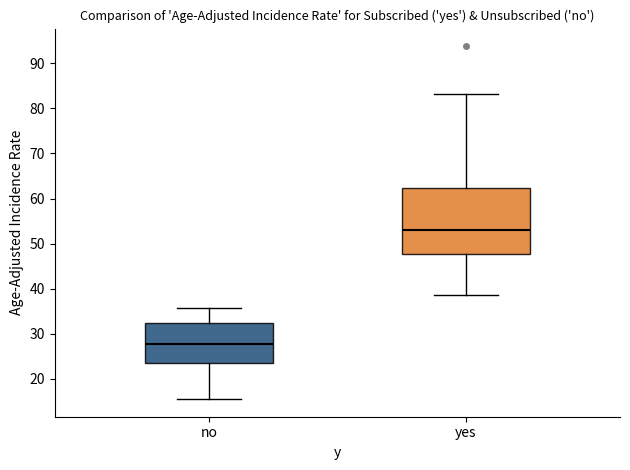

Reading left to right, read every box against the y-axis: the position of its median line, the range the box covers, and the ends of its whiskers. The values are not printed on the chart, so give them approximately, as read against the axis.

no: median 28, box 24 to 32, whiskers 16 to 36
yes: median 53, box 48 to 62, whiskers 39 to 83